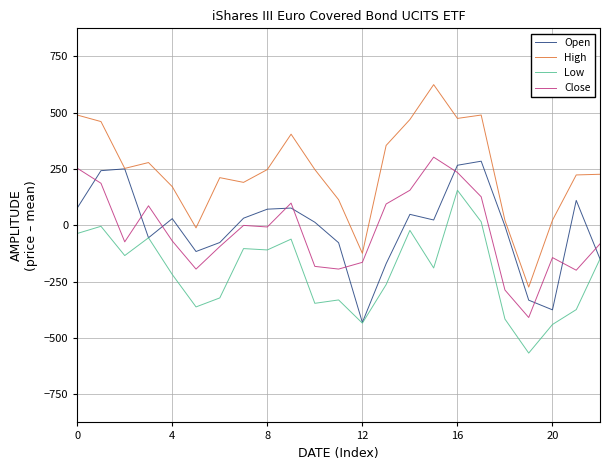

Which series has the largest range (max minus min)?

High